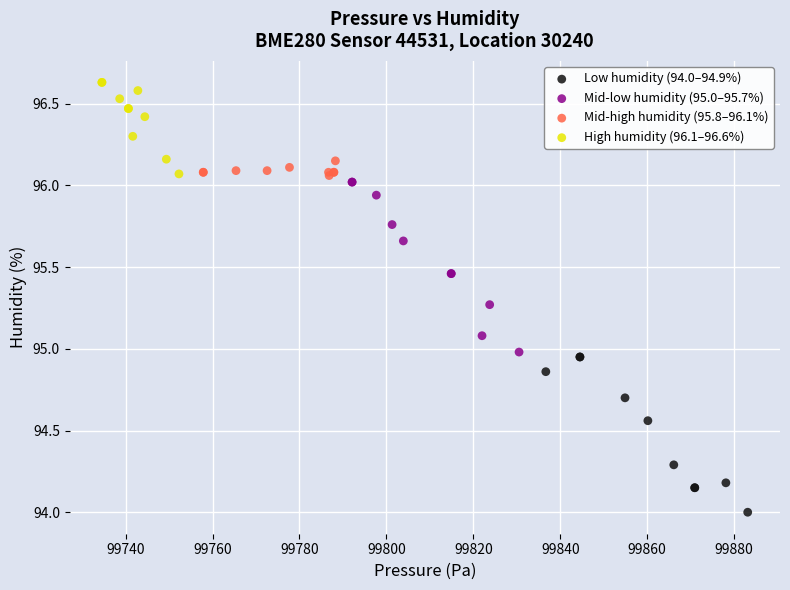

Which series contains the lowest Y value?

Low humidity (94.0–94.9%)